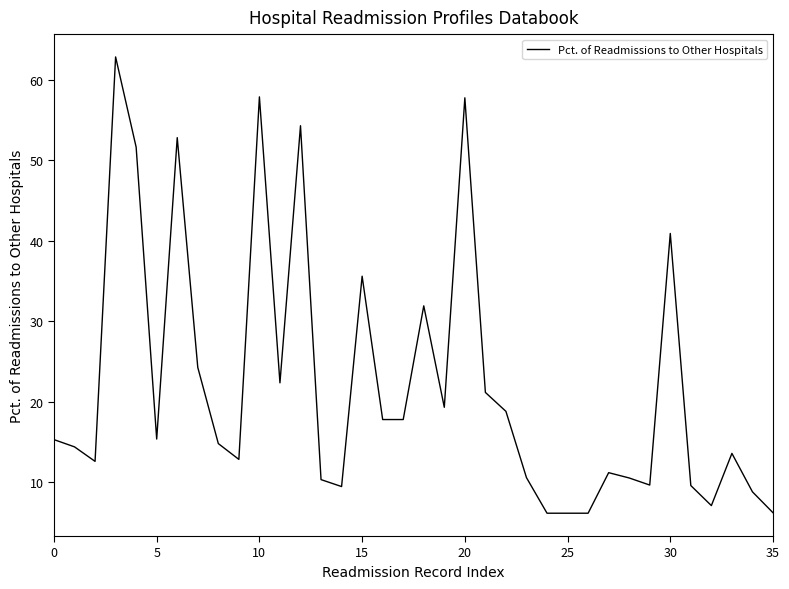

What is the difference between the maximum and minimum values?

56.7